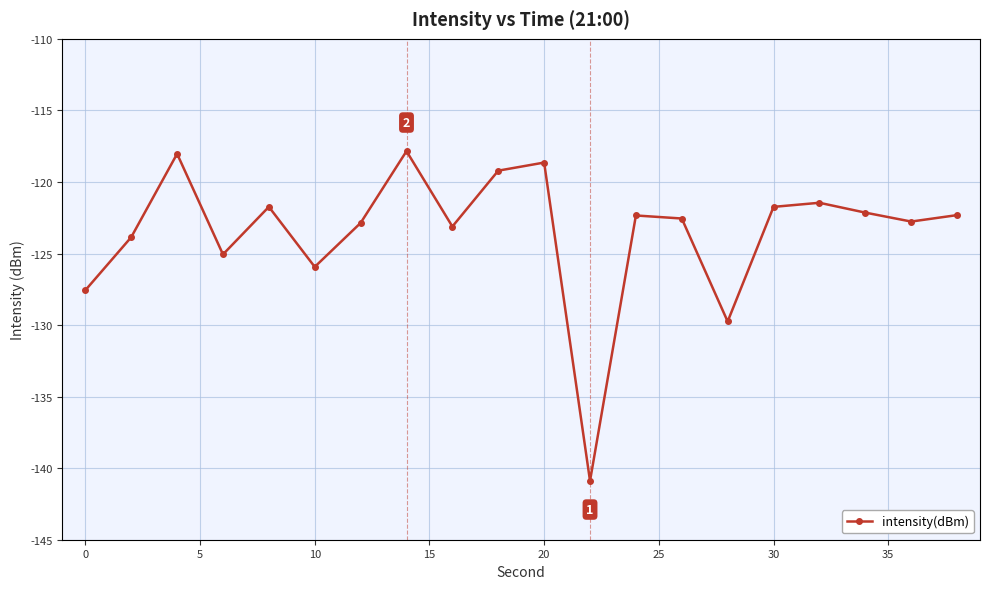

What is the value of the 6th point from the left?

-125.9